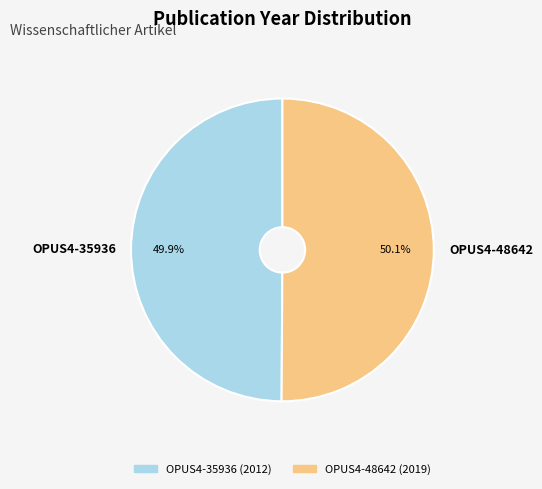

True or false: OPUS4-48642 accounts for 50% of the total.

True